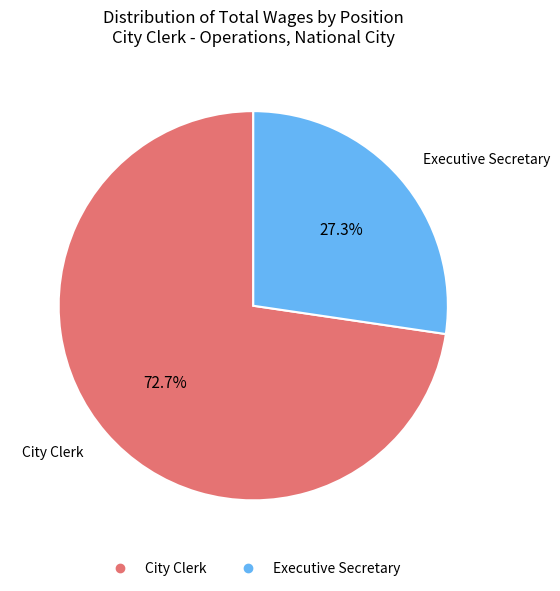

The Executive Secretary slice represents 27% of the pie. True or false?

True